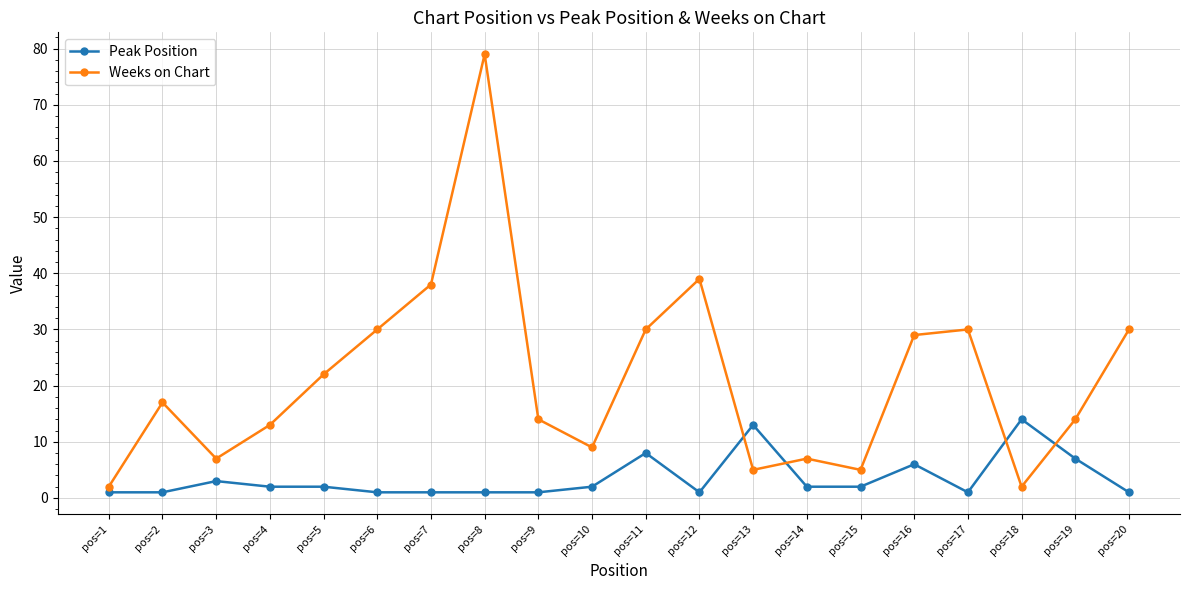

True or false: Weeks on Chart has more than 1 points higher than both neighbors.

True